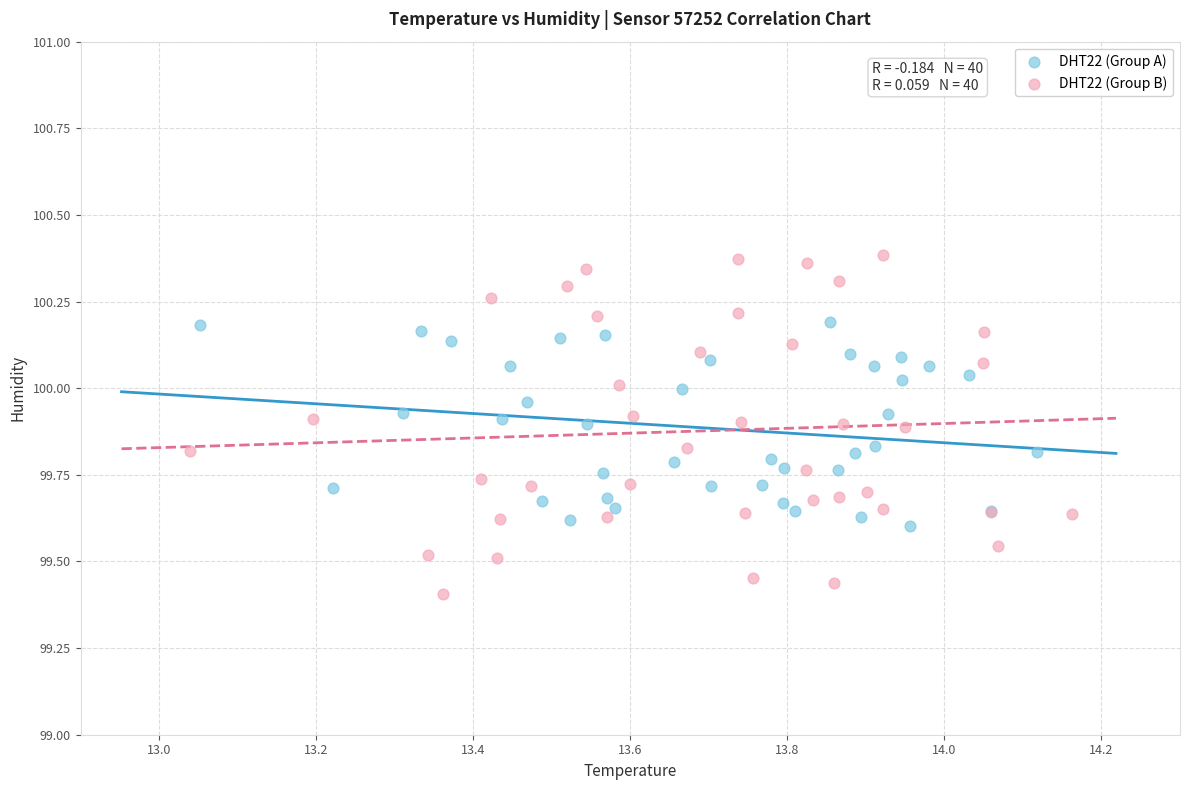

Which series contains the lowest Y value?

DHT22 (Group B)